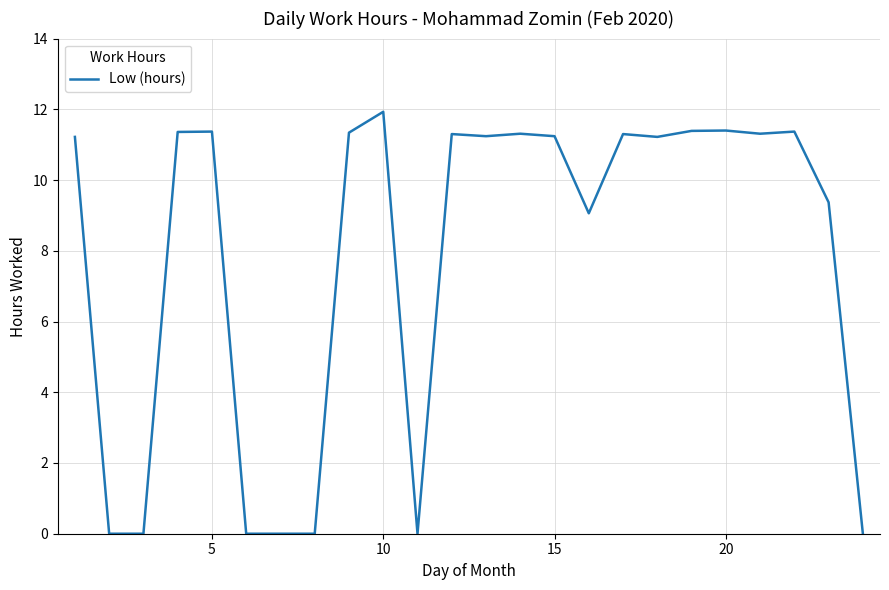

What is the greatest value displayed?

11.9